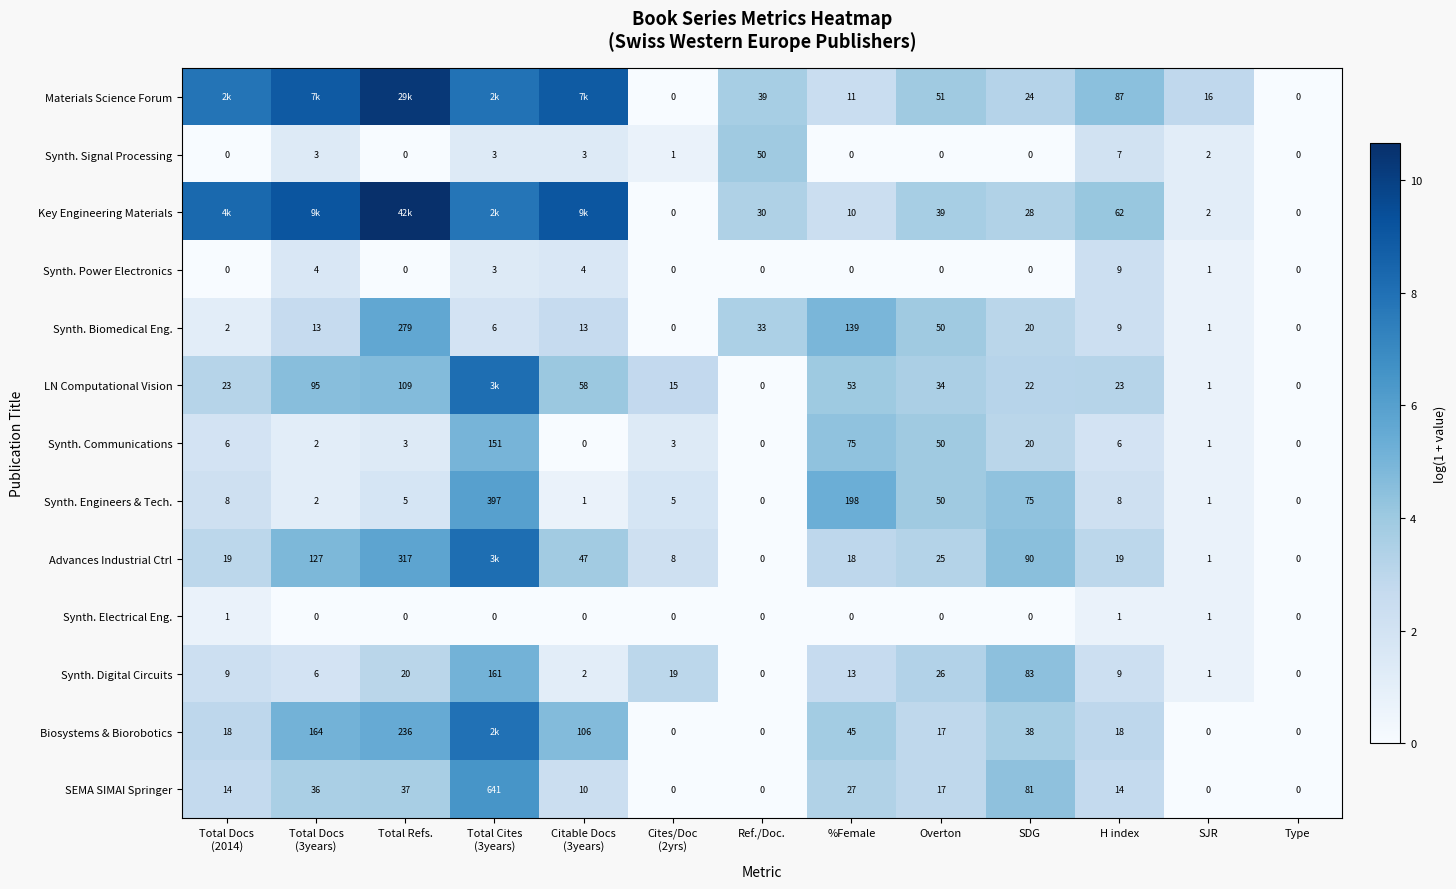

At which label is Synth. Signal Processing closest to 25?

H index